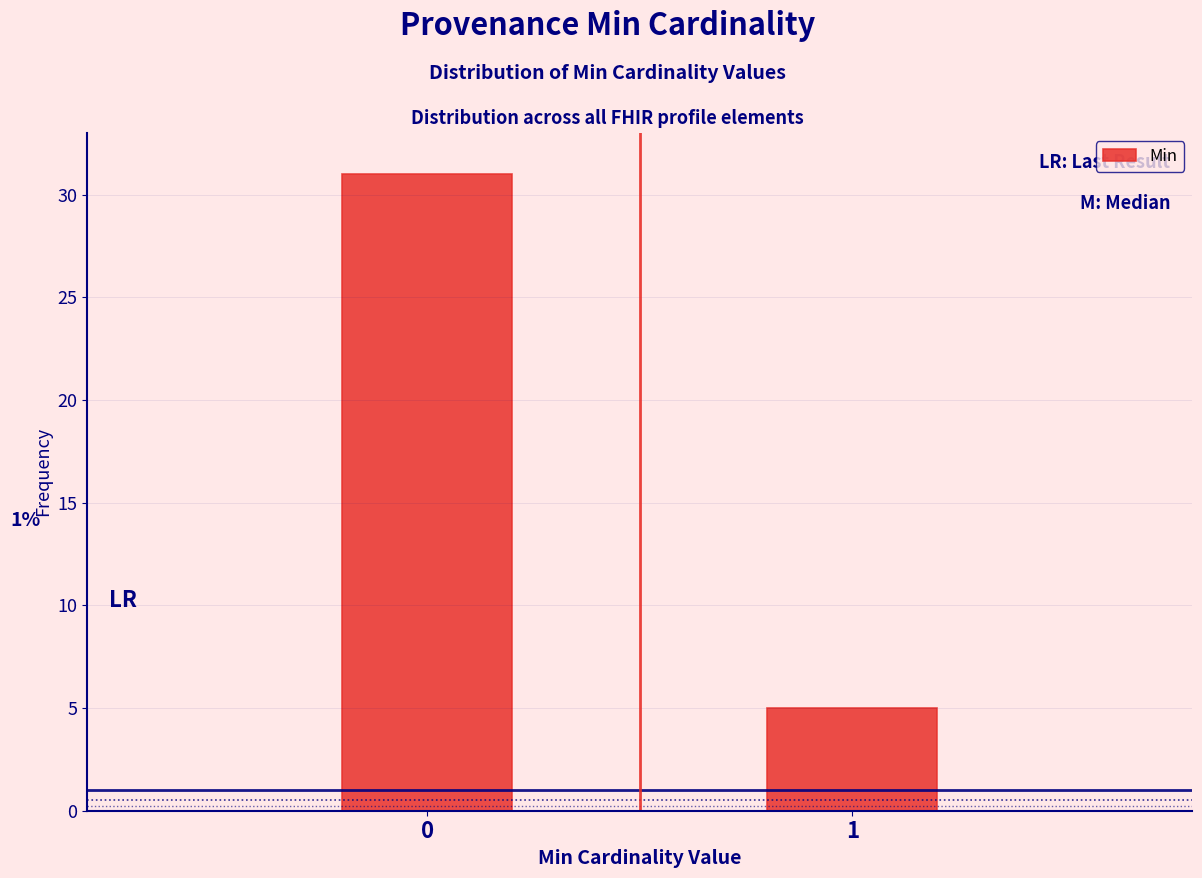

Reading left to right, extract all data points from this chart.

31	5